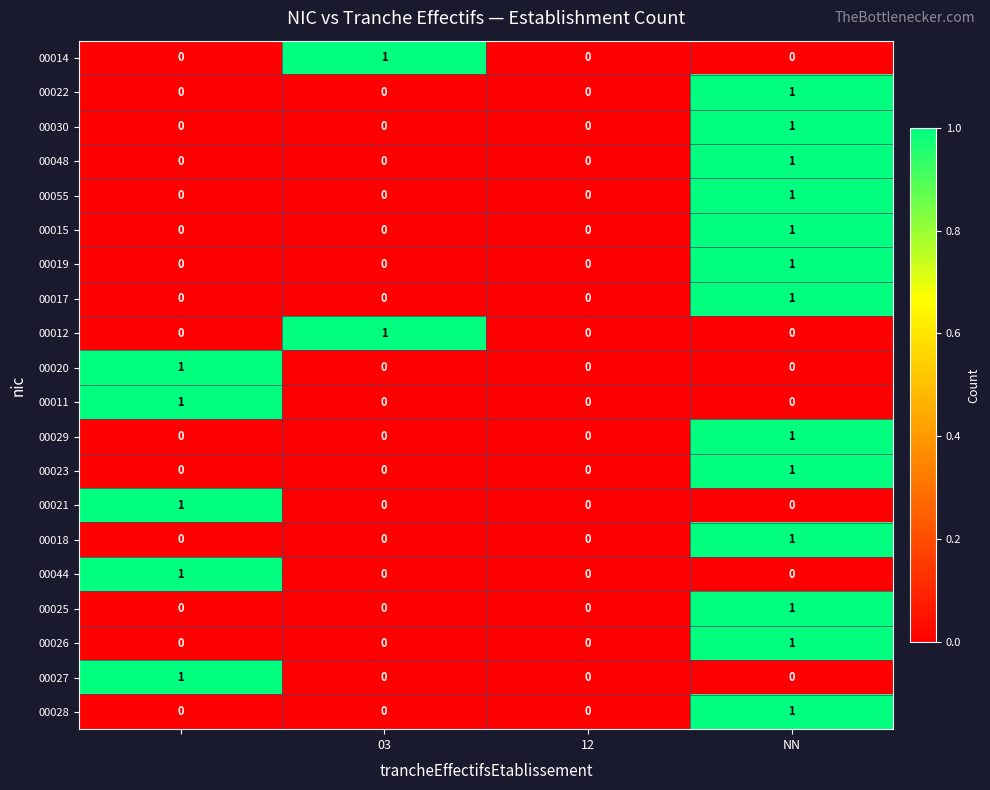

How many 00015 values are between 0 and 1?

4